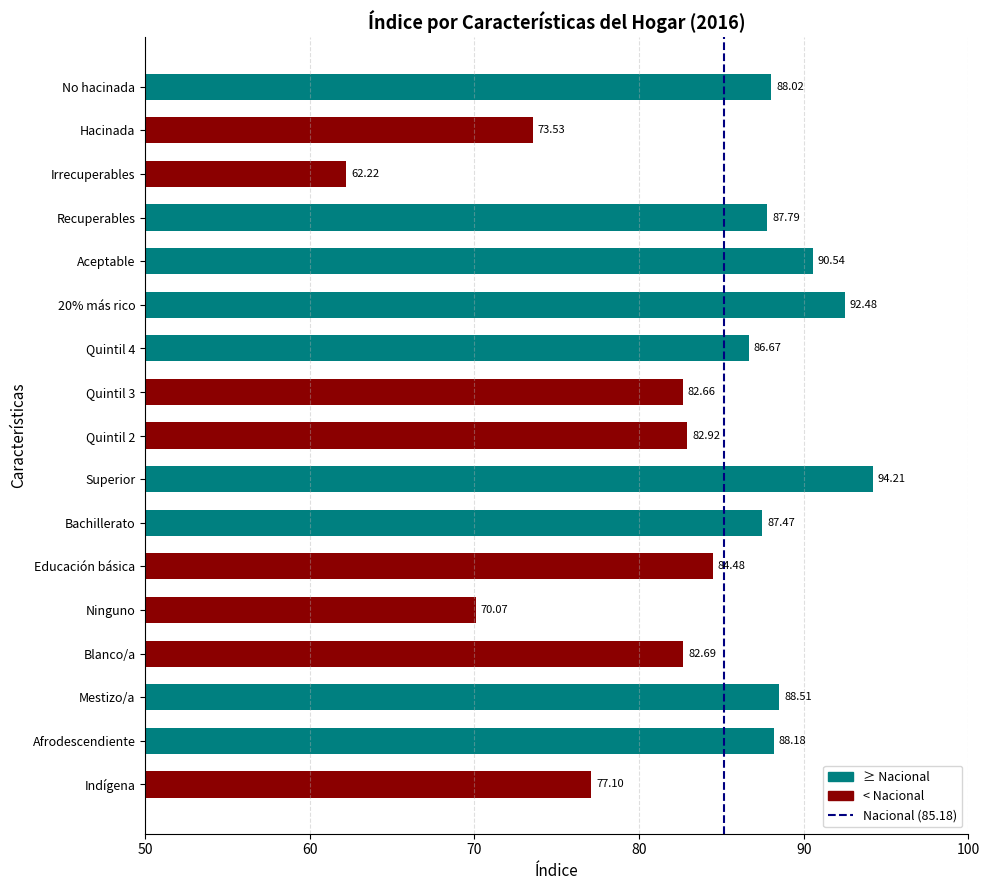

Does the chart contain any negative values?

No